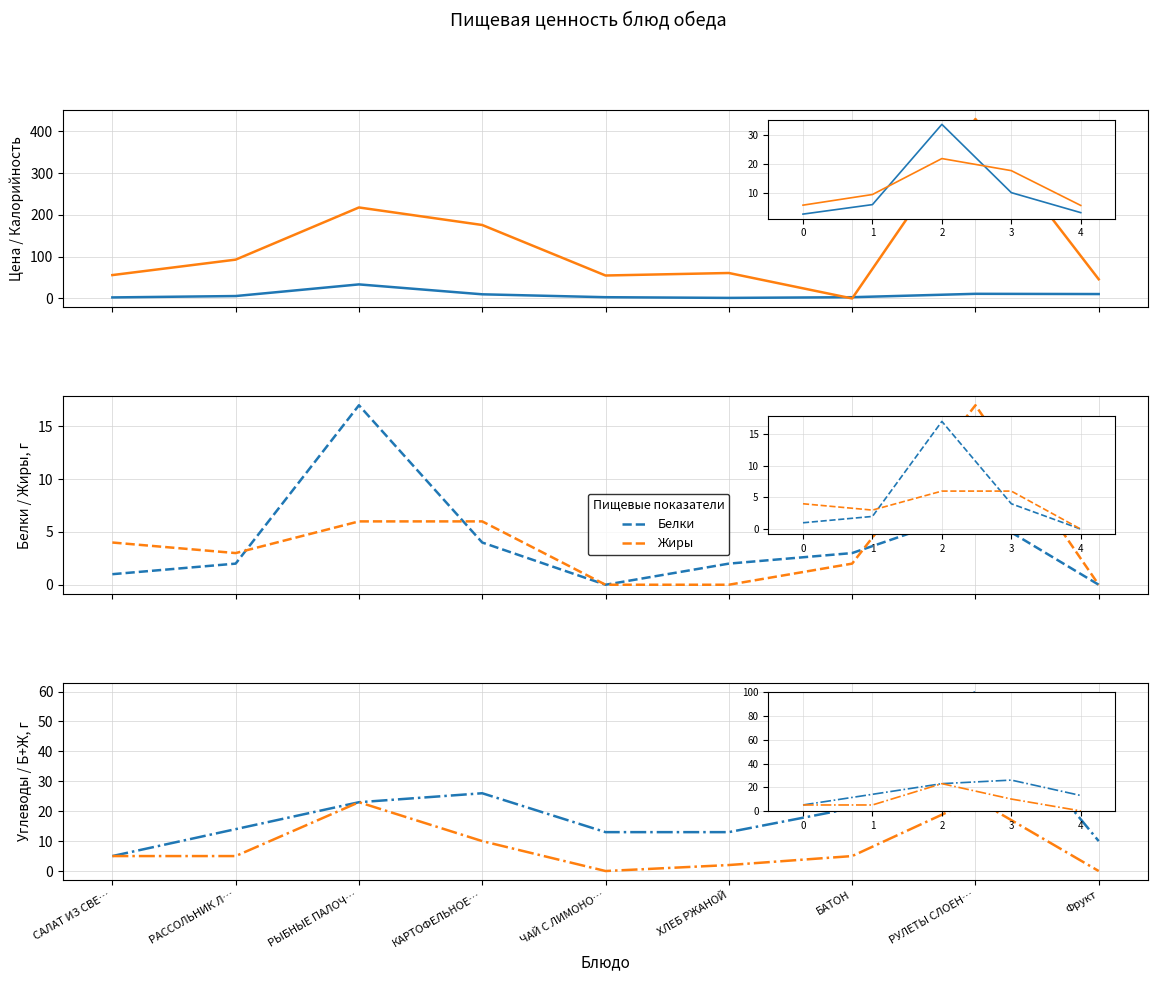

Where is the first local minimum for Жиры?

РАССОЛЬНИК Л…